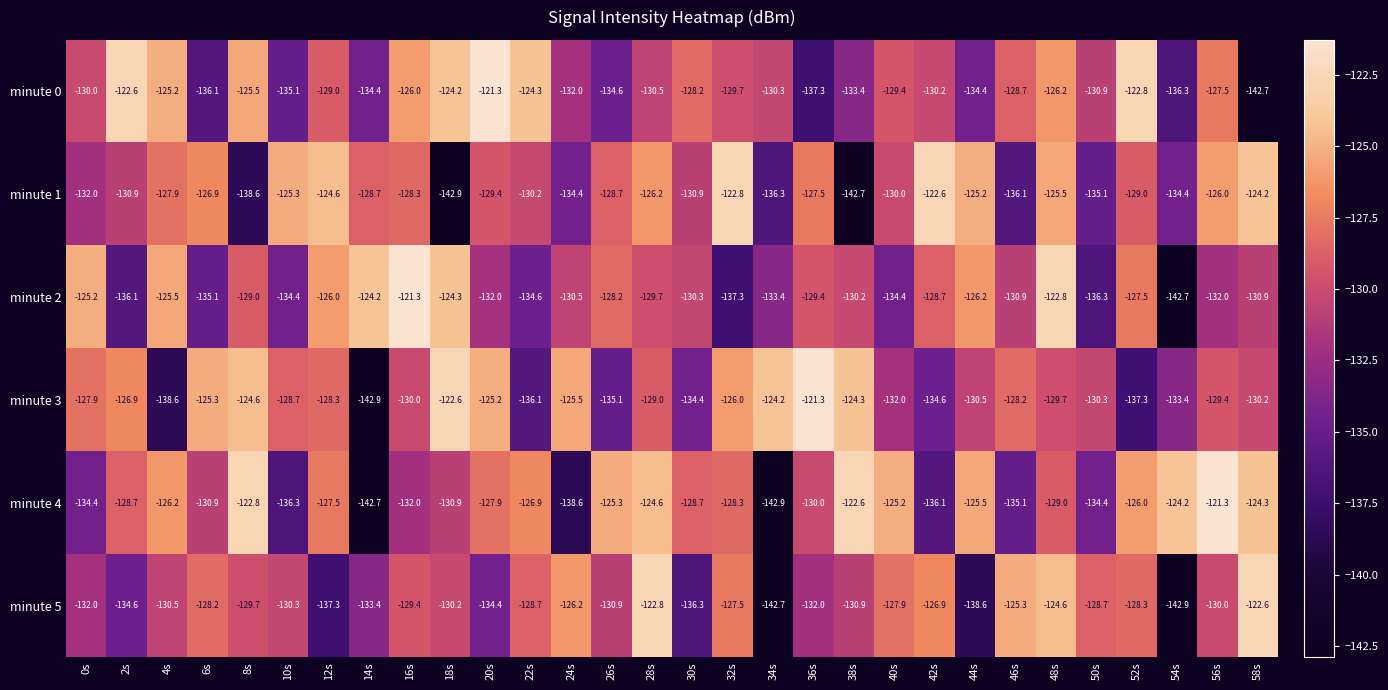

The minute 3 series shows -199.3 at 10s. True or false?

False